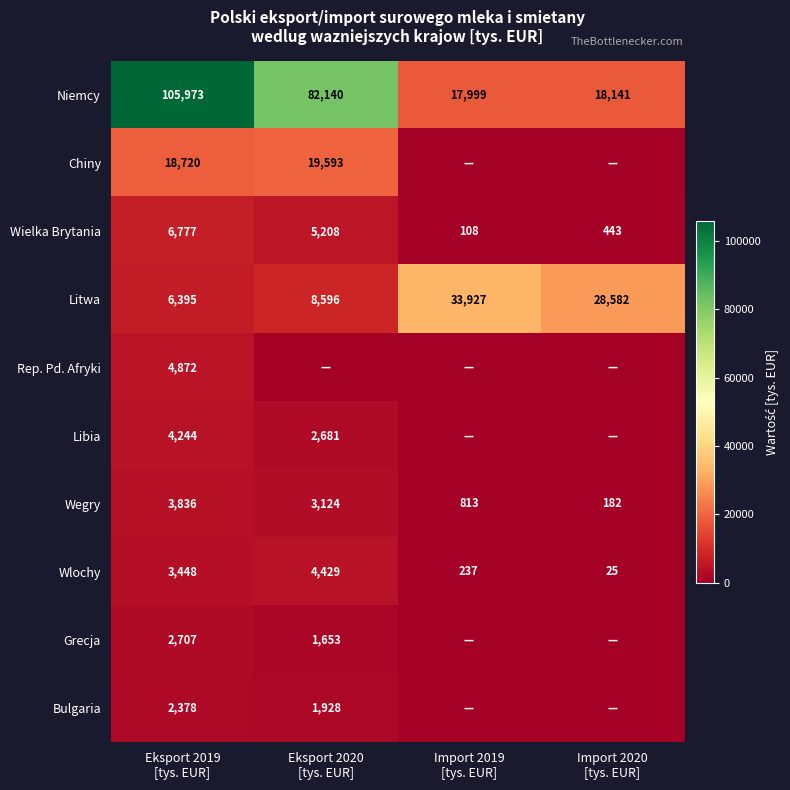

What is the difference between the maximum and minimum values in the Wielka Brytania series?

6669